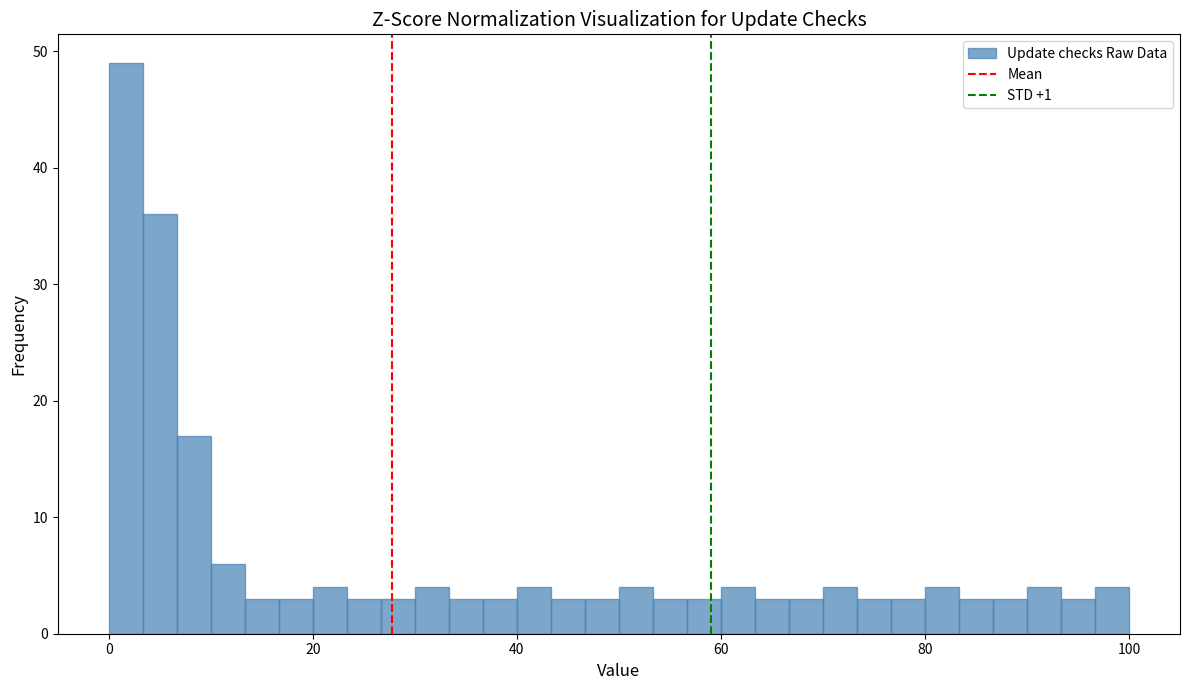

Read against the x-axis, roughly where is the centre of the tallest bar?

2